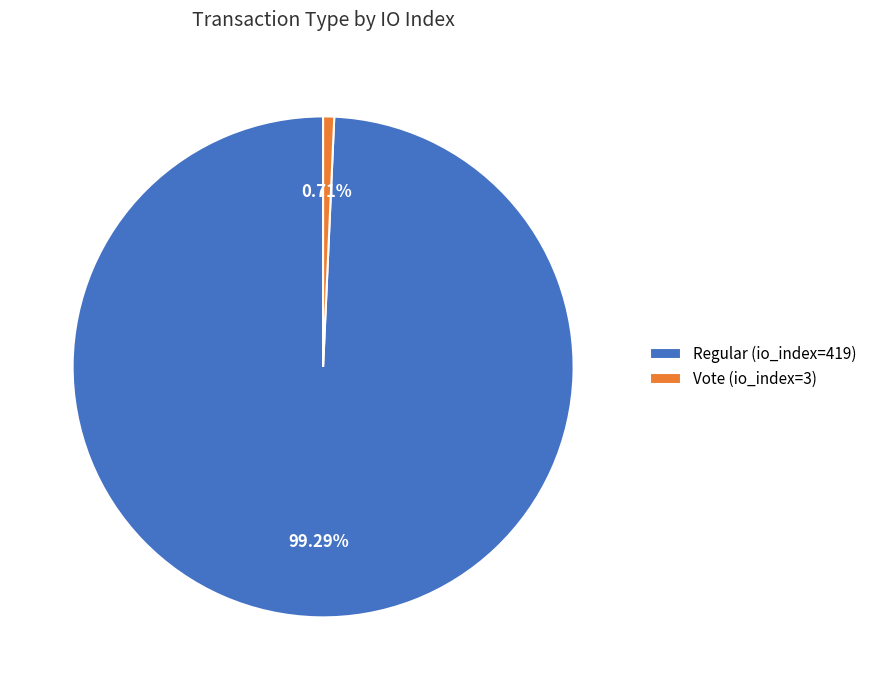

The Vote (io_index=3) slice represents 11% of the pie. True or false?

False